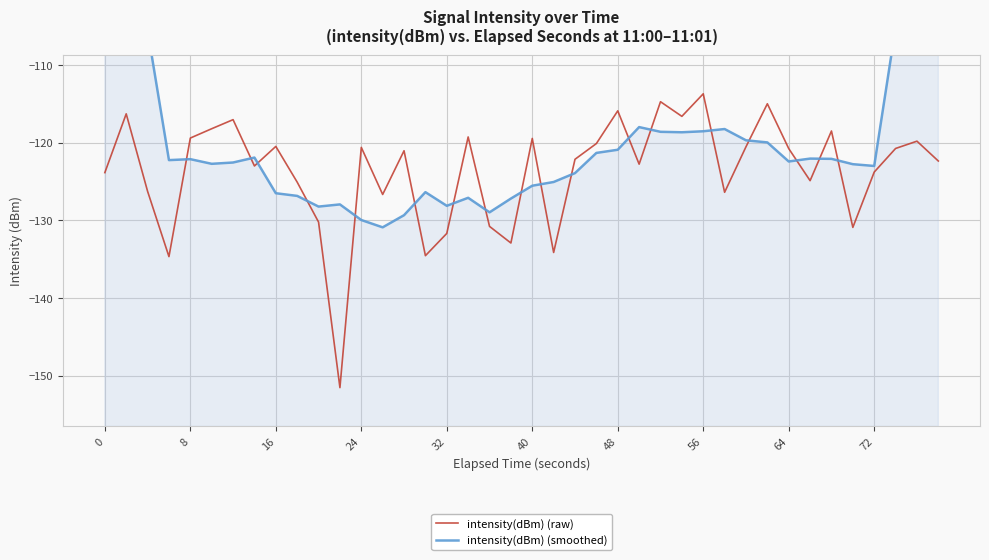

What are all the series names shown in the legend?

intensity(dBm) (raw), intensity(dBm) (smoothed)